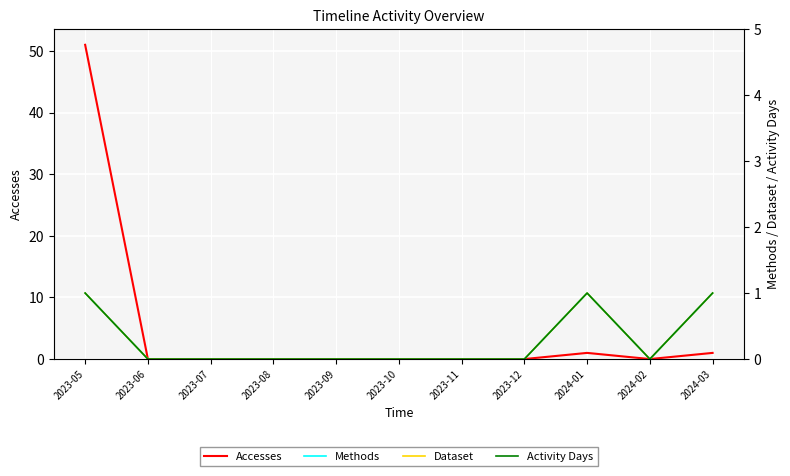

What is the difference between the Methods values at 2023-05 and 2023-07?

1